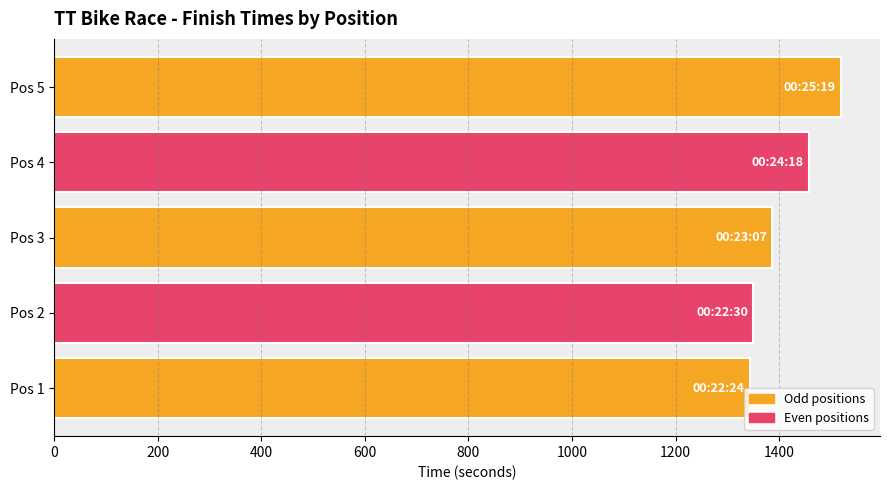

What is the minimum value shown in the chart?

1344